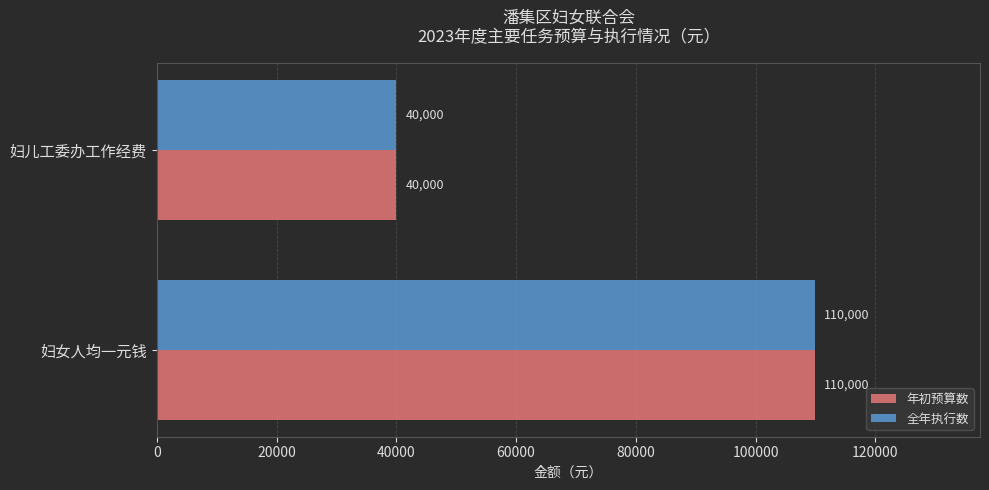

The value of 全年执行数 at 妇女人均一元钱 is 110000. True or false?

True